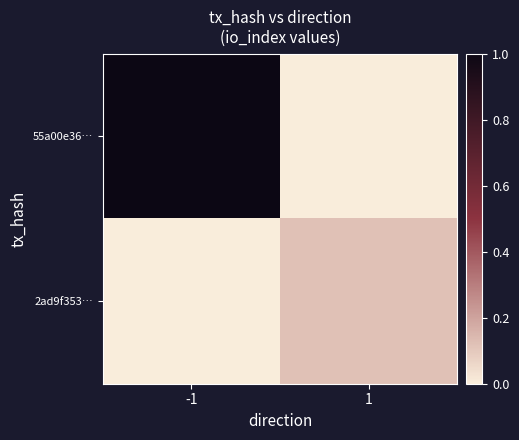

Which series changed the most between -1 and 1?

55a00e36…